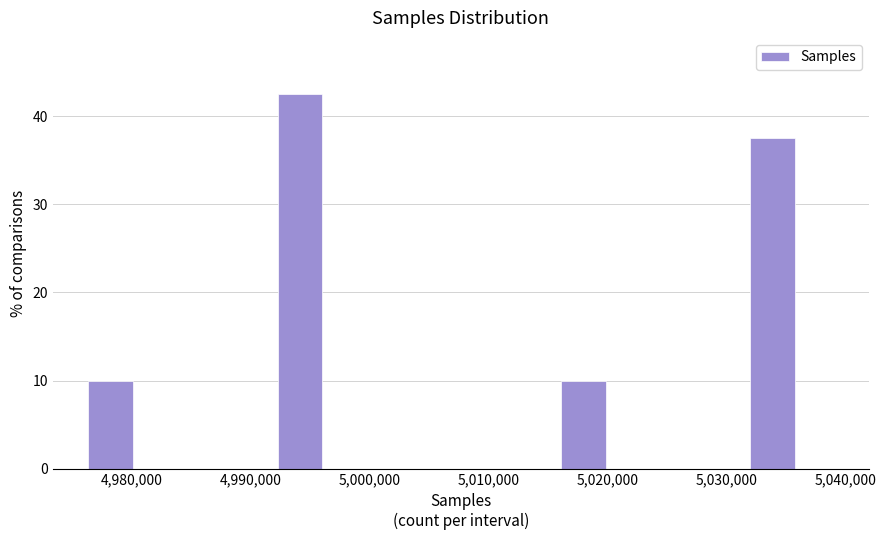

Read against the x-axis, roughly where is the centre of the tallest bar?

4994000